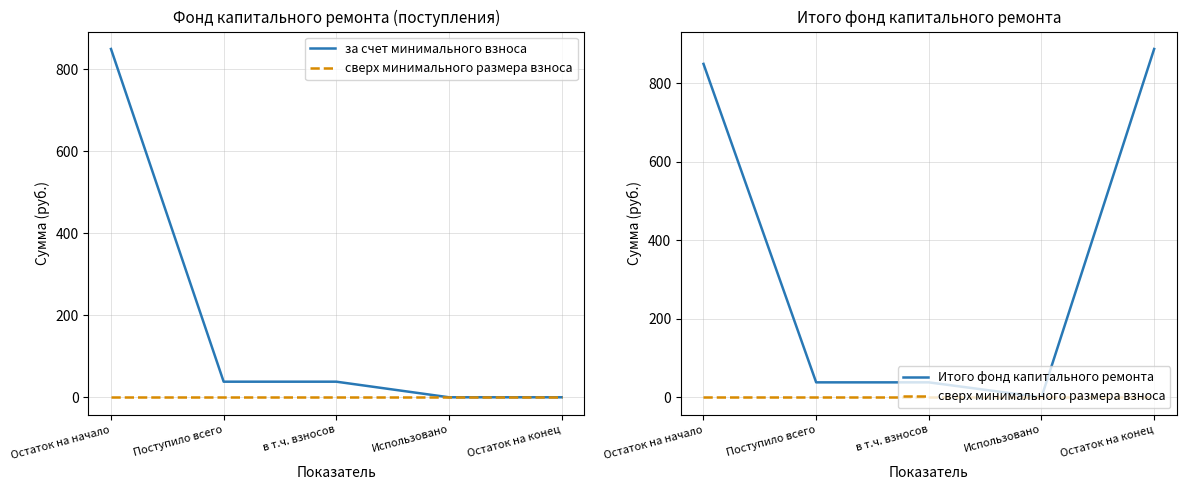

How many values in за счет минимального взноса are above zero?

3